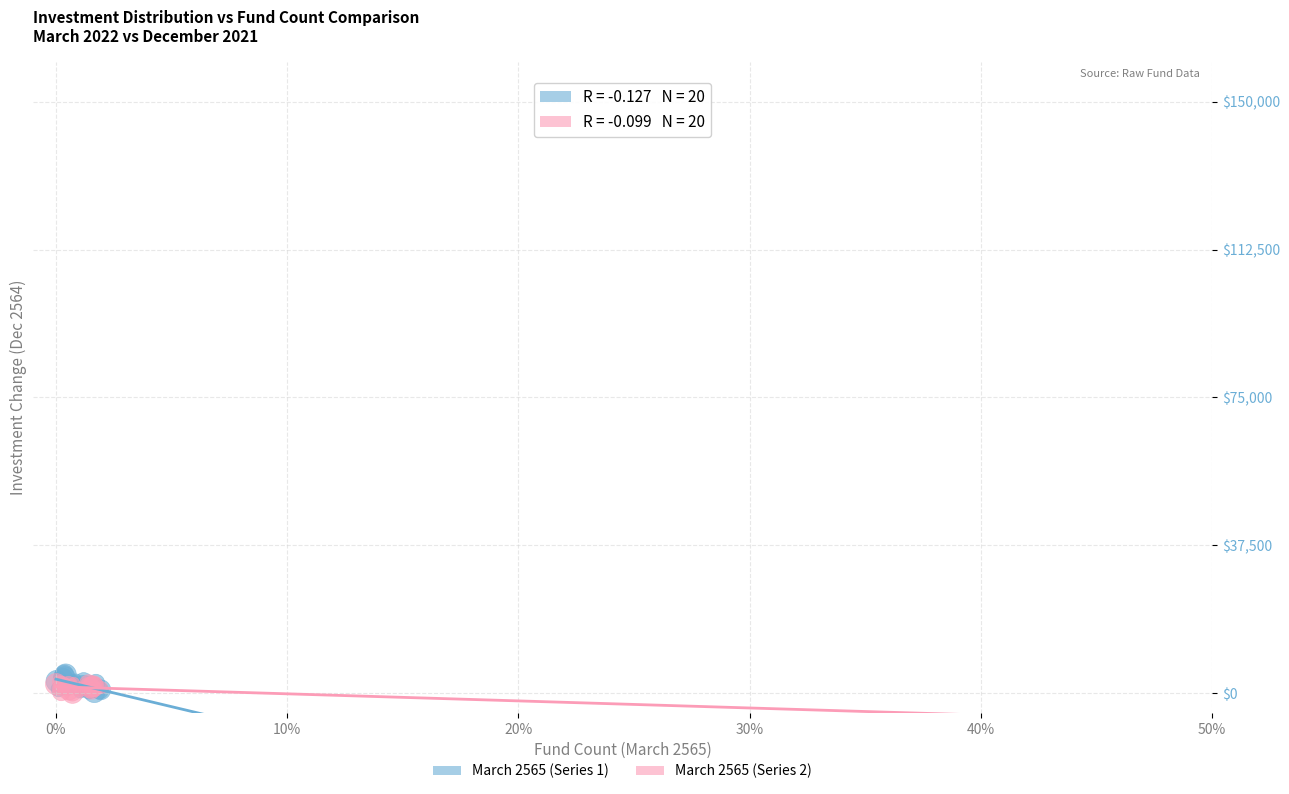

Which series has the widest spread of Y values?

March 2565 (Series 1)